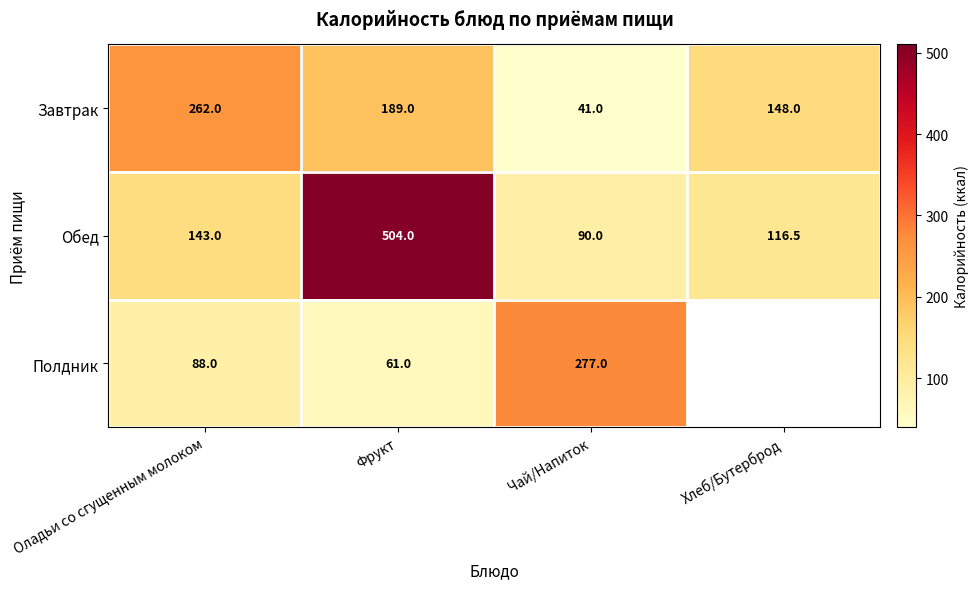

Which series changed the most between Оладьи со сгущенным молоком and Фрукт?

Обед